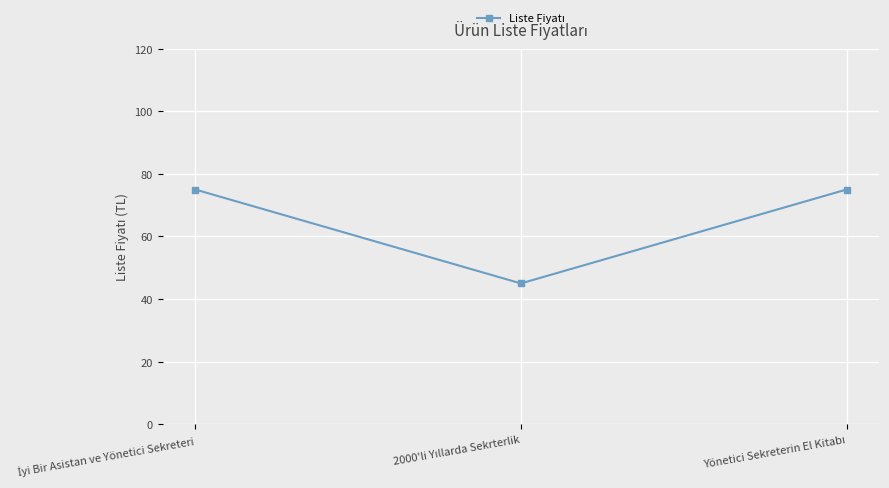

What is the value of the 2nd point from the left?

45